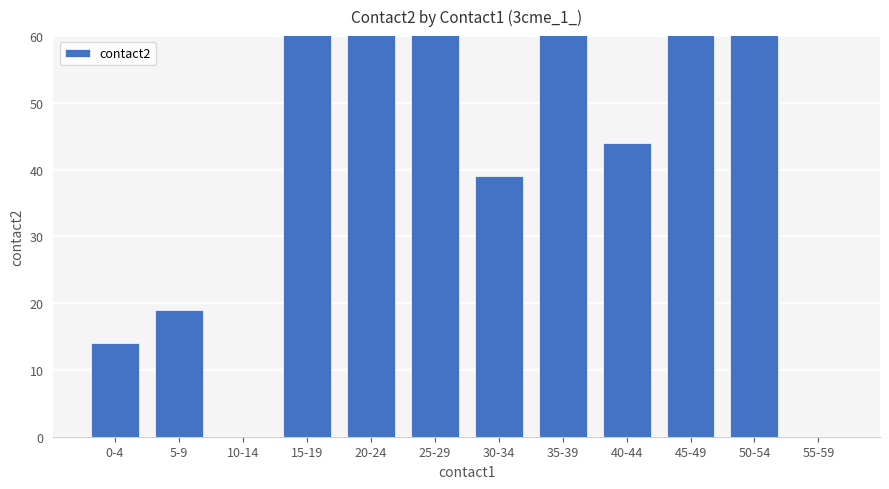

What is the label of the 6th bar from the left?

25-29